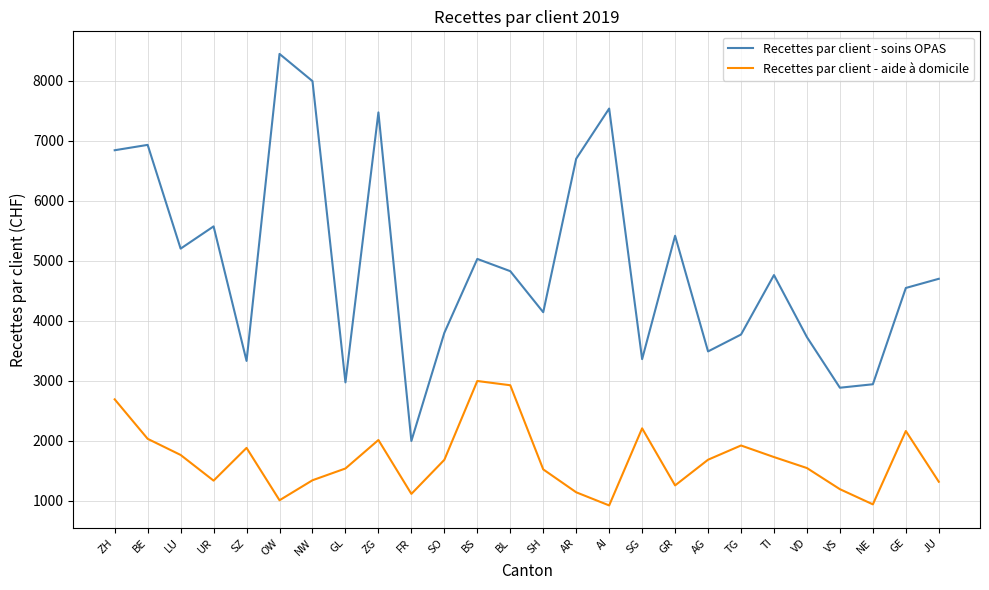

Does the chart display data point markers on the line(s)?

No